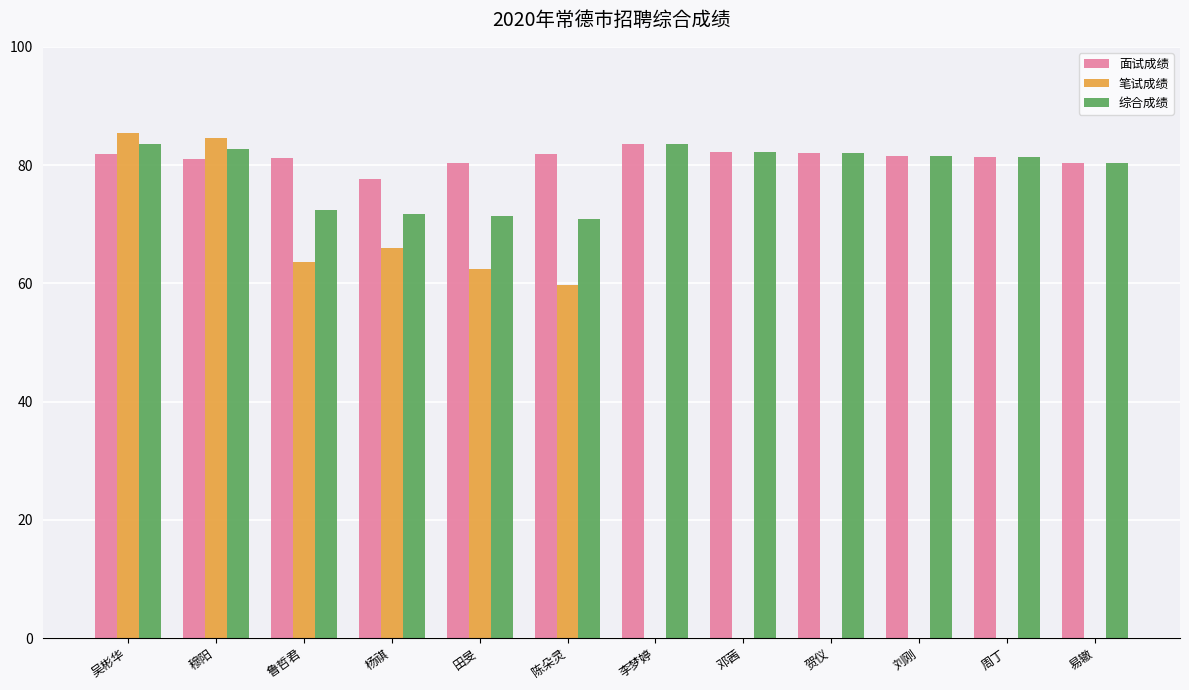

What is the difference between the second highest and minimum values in the 综合成绩 series?

12.8